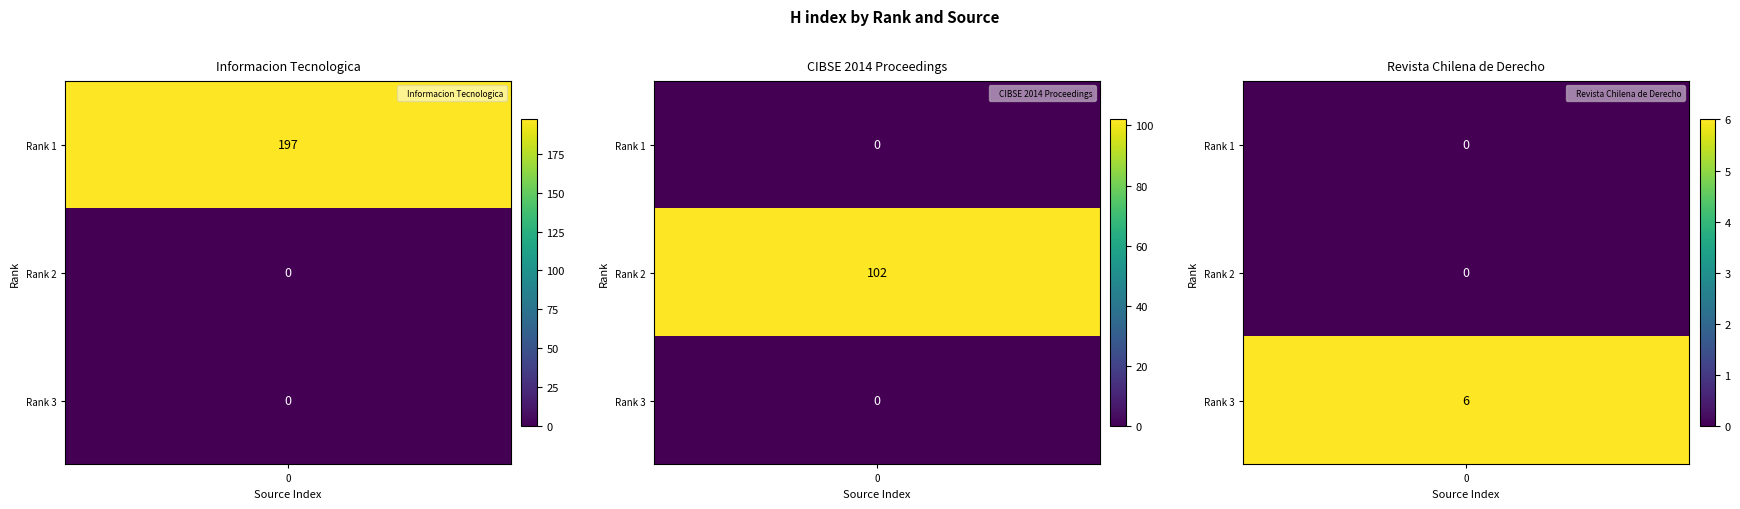

Which category has the lowest value in the CIBSE 2014 Proceedings series?

Rank 1